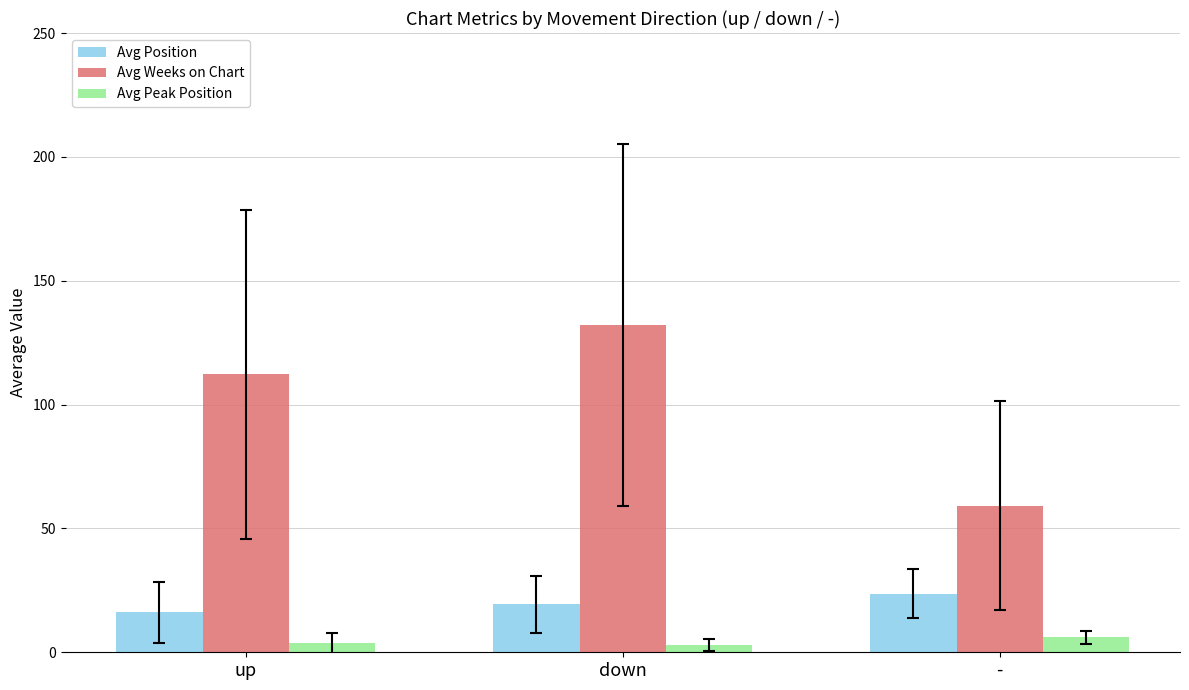

Between up and -, which series saw the biggest shift?

Avg Weeks on Chart